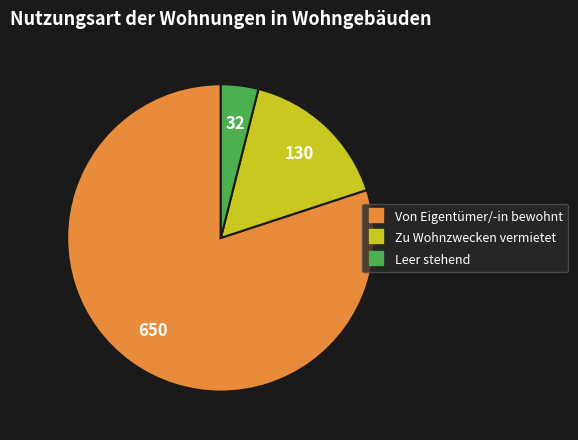

Does Leer stehend represent more than half of the total?

No